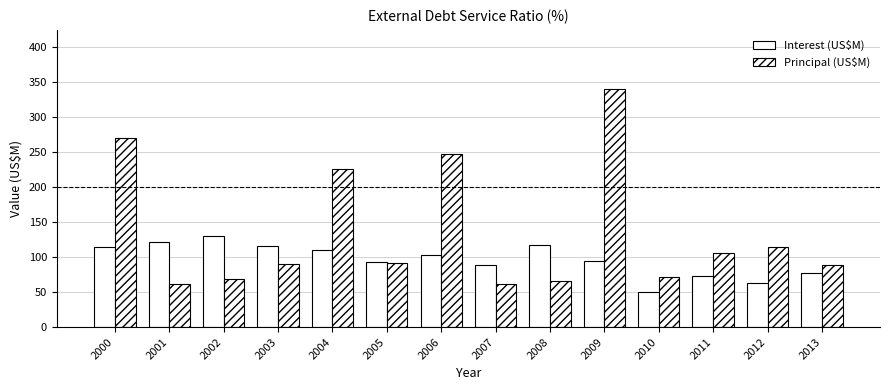

At which label does Principal (US$M) reach its minimum?

2001